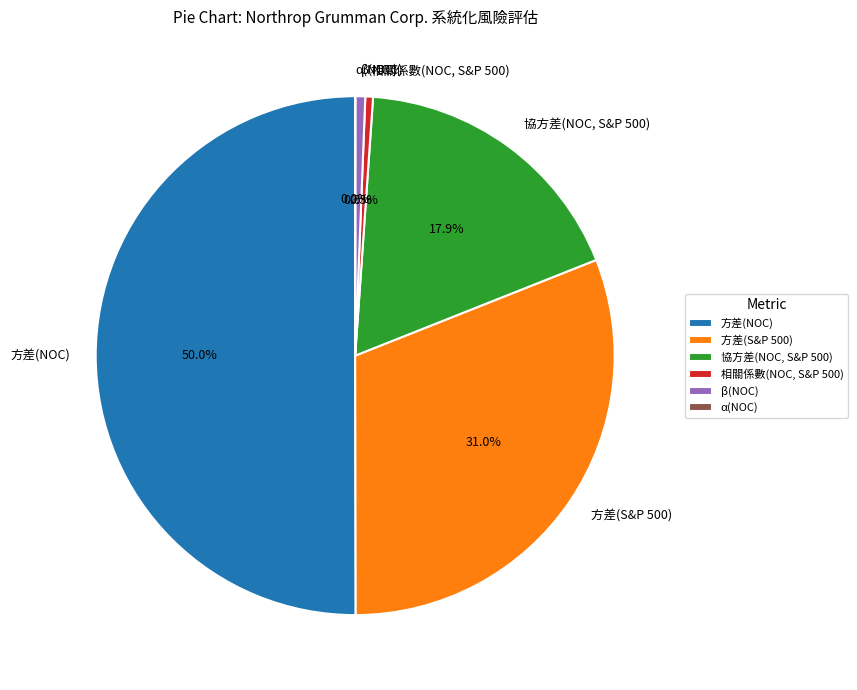

To the nearest percent, what percentage of the pie is 方差(S&P 500)?

31%